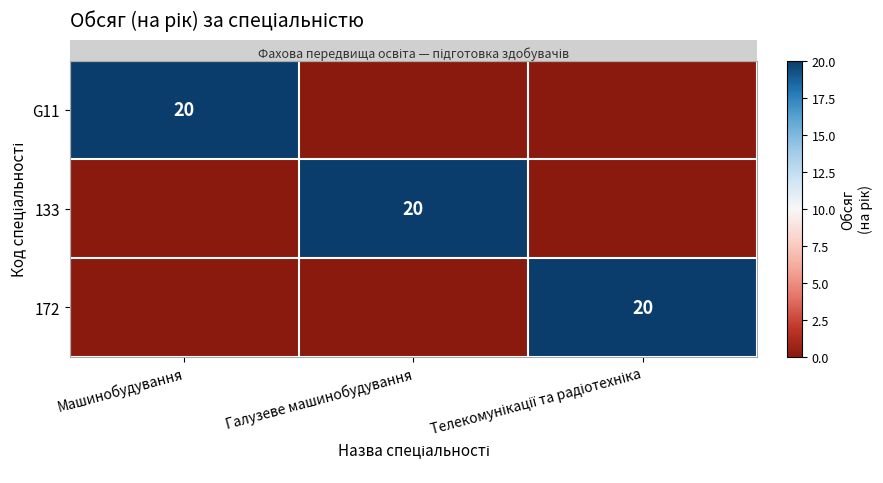

Between Галузеве машинобудування and Машинобудування, which is larger?

Машинобудування